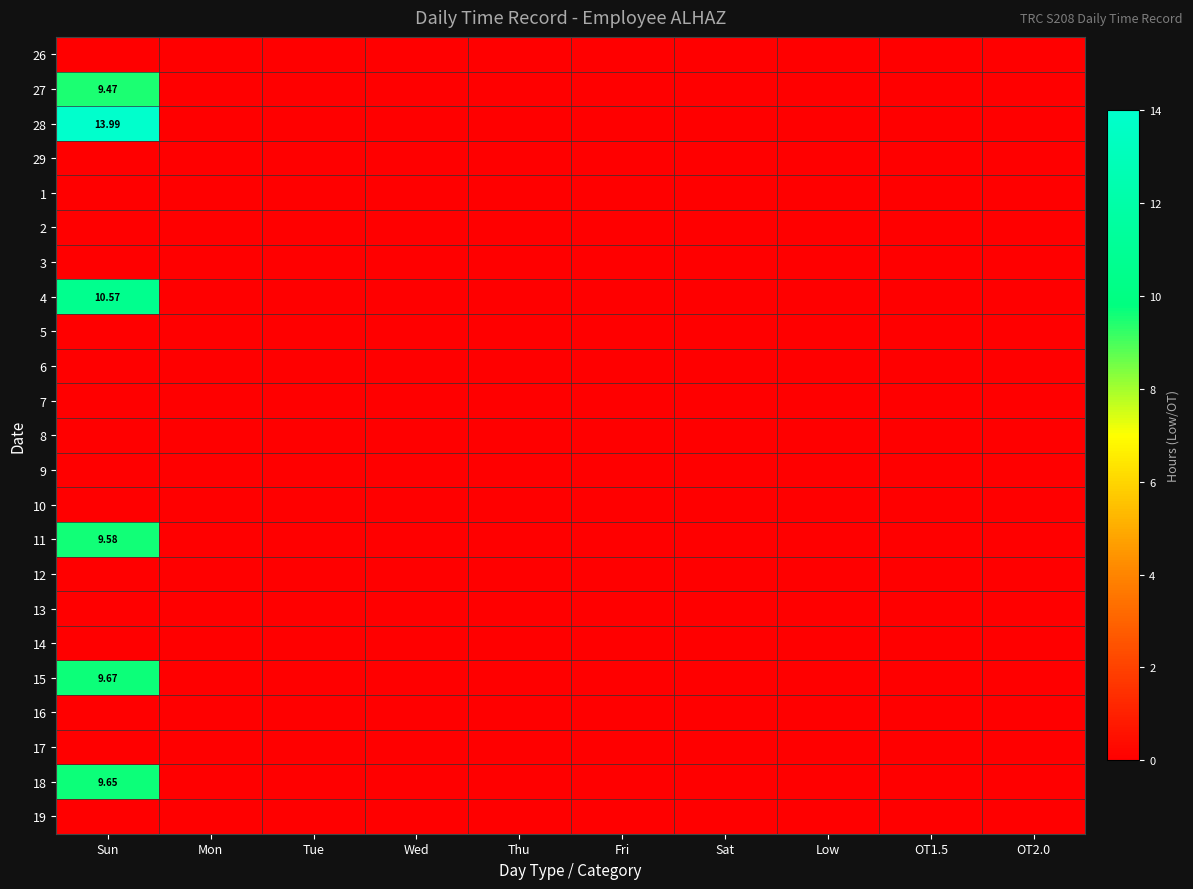

True or false: 16 has a value of 0.0 at Fri.

True